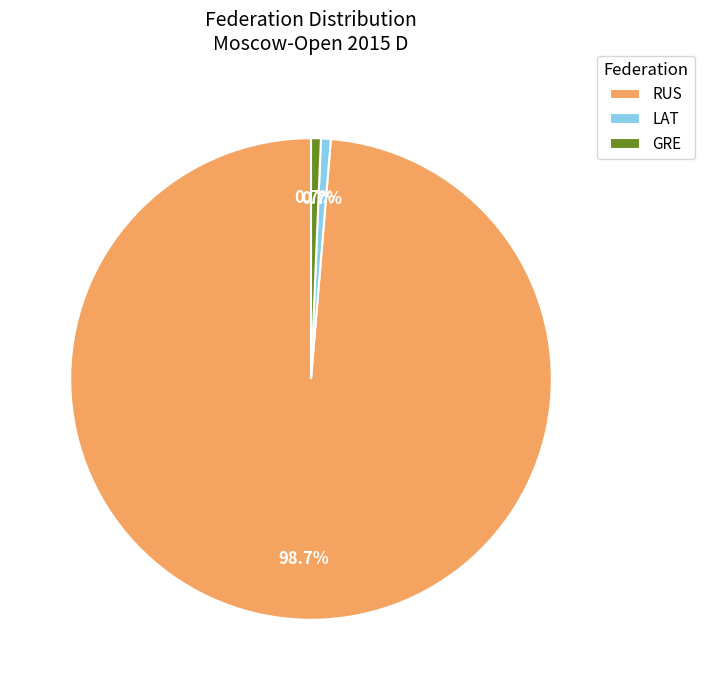

To the nearest percent, what portion does RUS represent?

99%